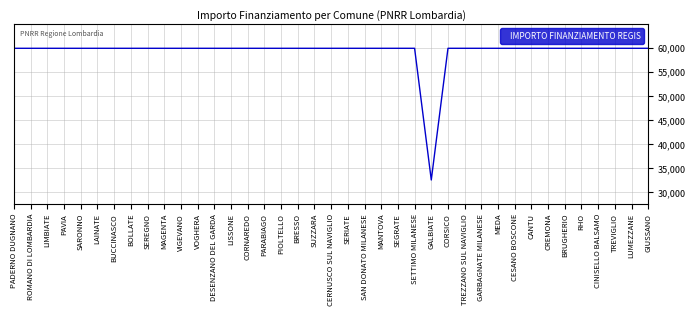

What is the ratio of the value at LAINATE to the value at SEGRATE?

1.0